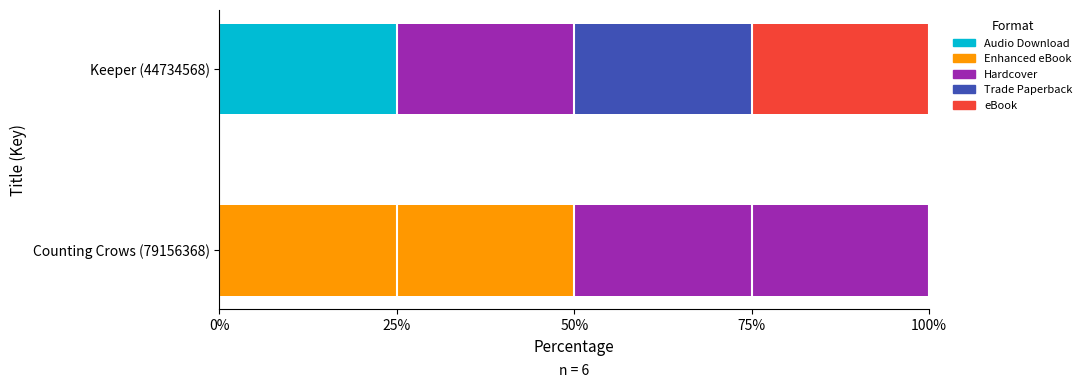

What is the total value across all series at Counting Crows (79156368)?

100